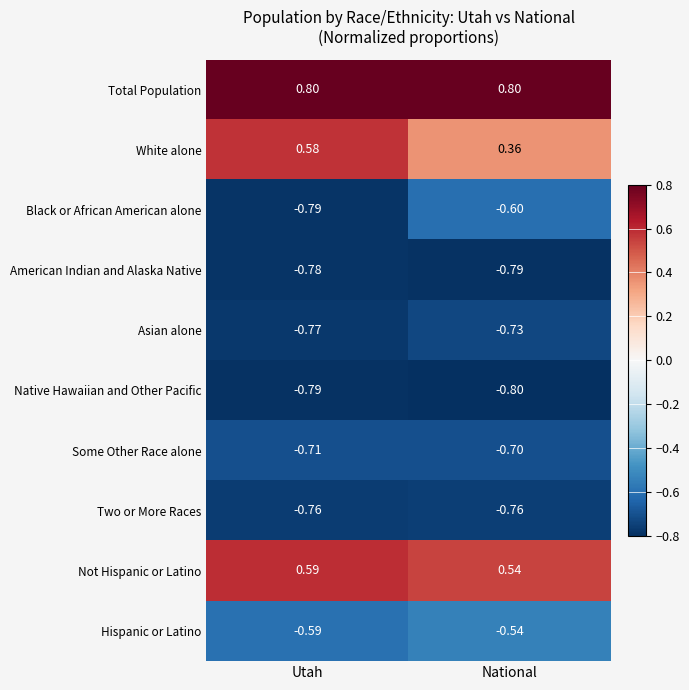

Between Utah and National, which series saw the biggest shift?

White alone